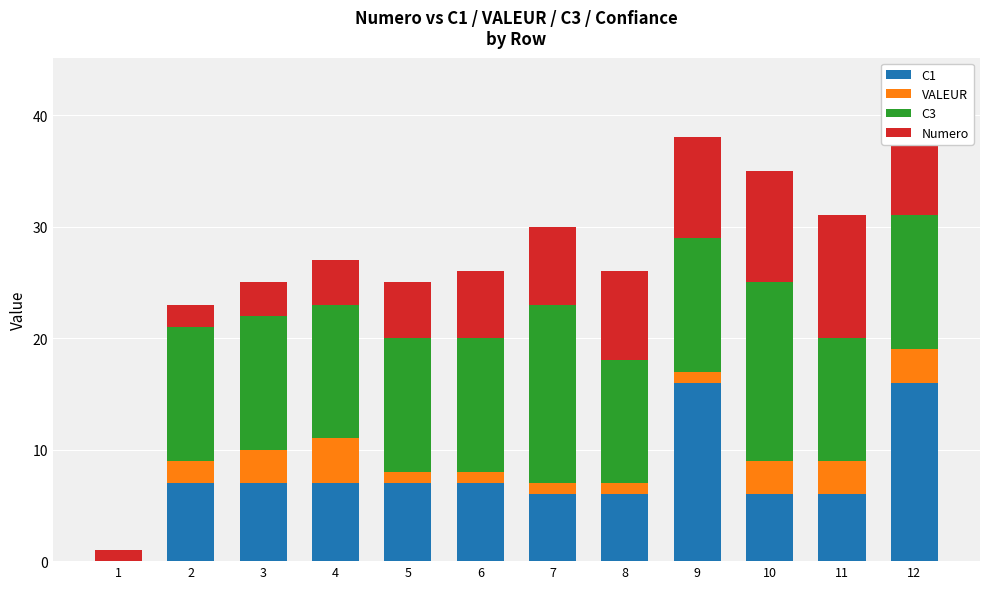

What is the greatest value displayed?

16